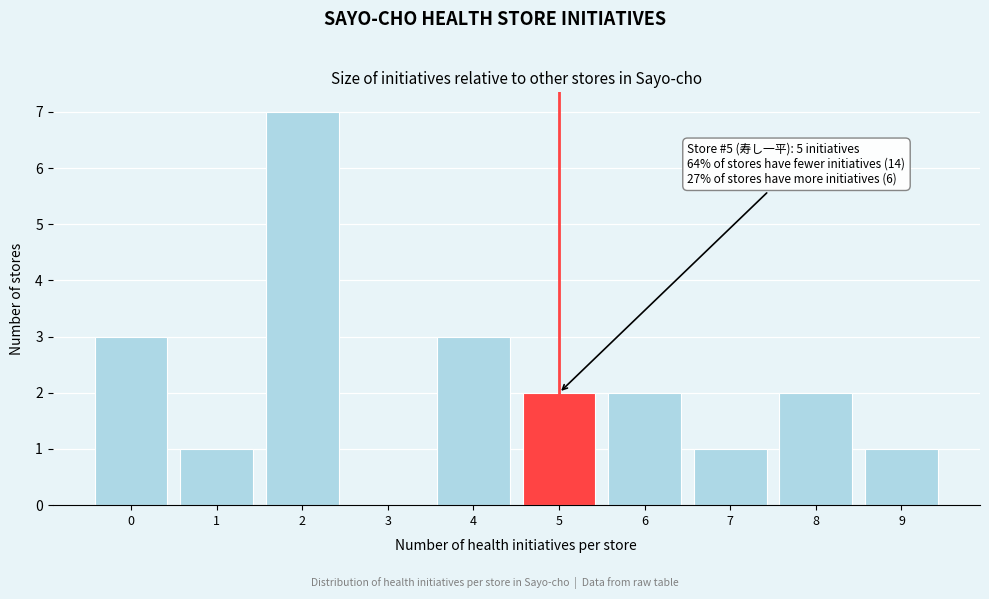

Over which range of the x-axis is the bar tallest?

1.5 to 2.5